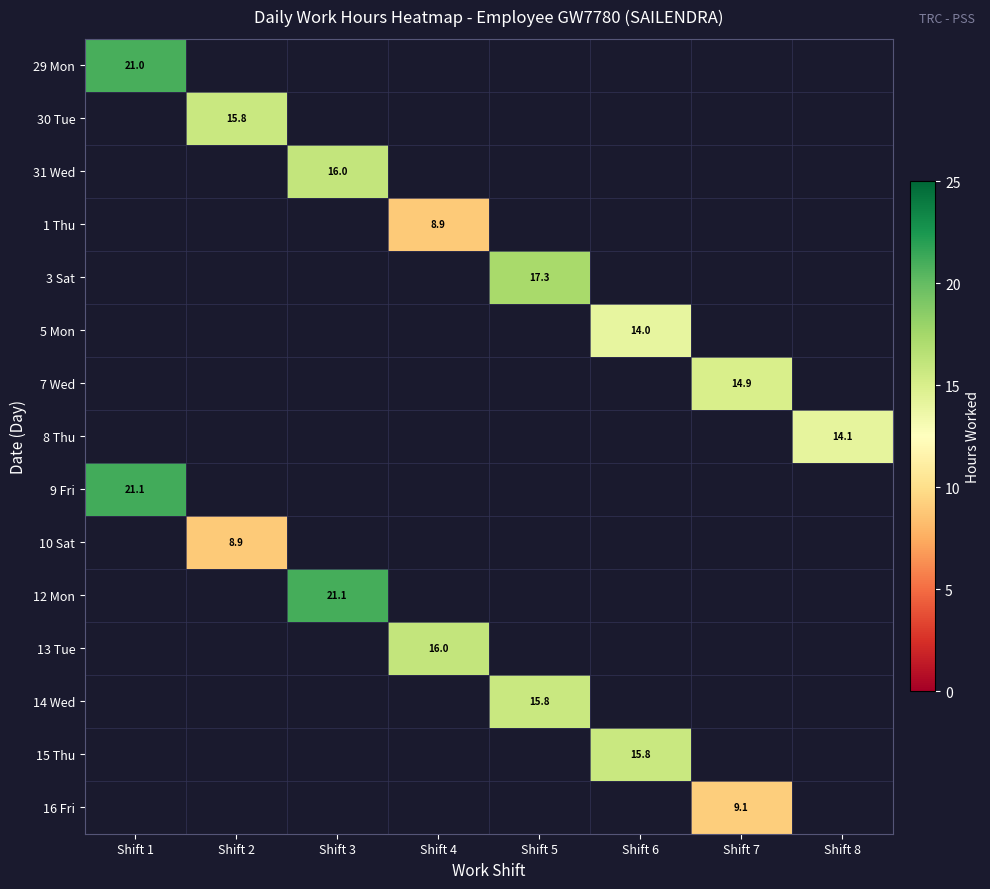

Which label corresponds to the smallest value in the chart?

Shift 2